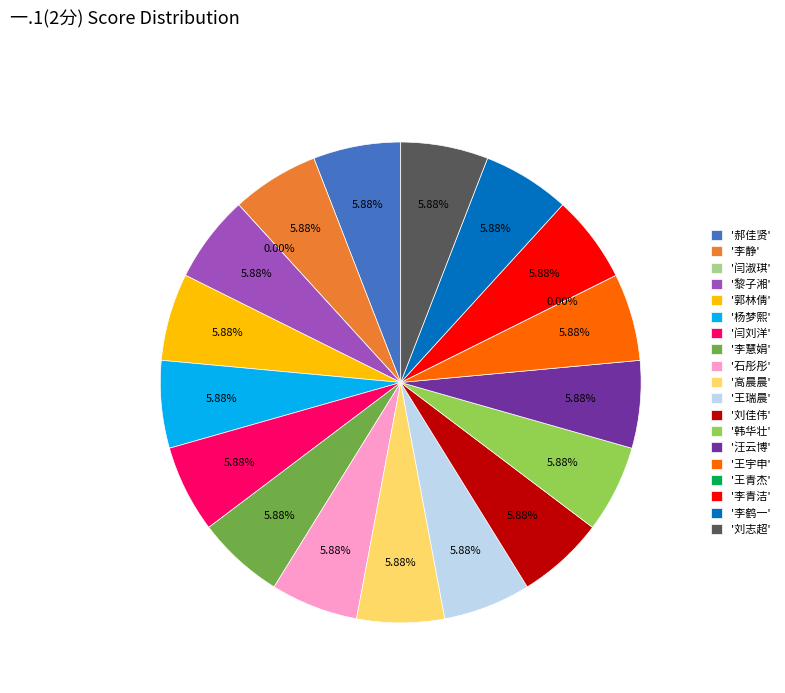

Which slice is the largest?

郝佳贤